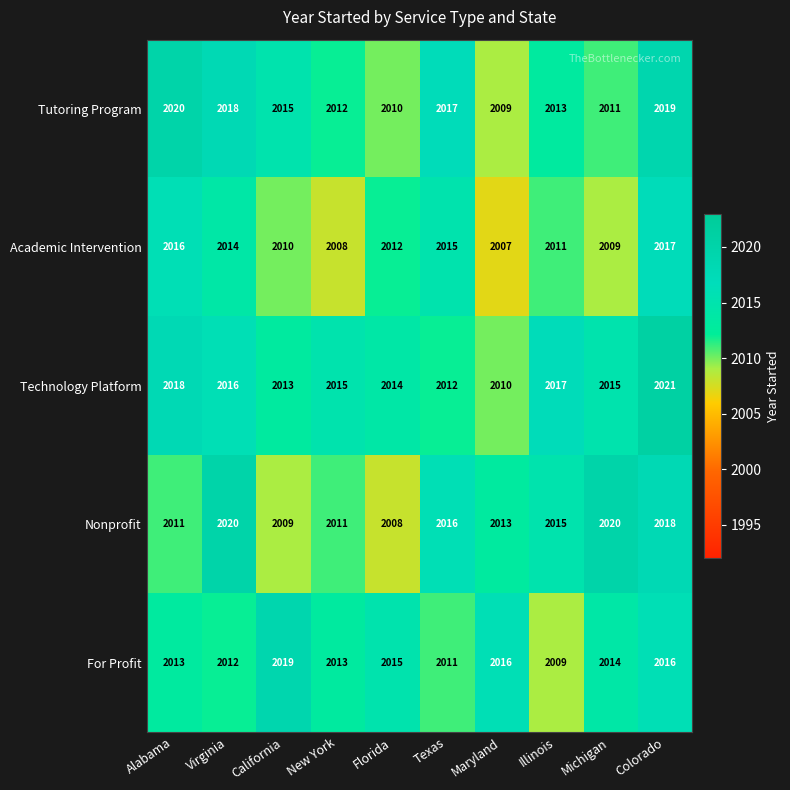

Rank the series at Texas from highest to lowest value.

Tutoring Program, Nonprofit, Academic Intervention, Technology Platform, For Profit